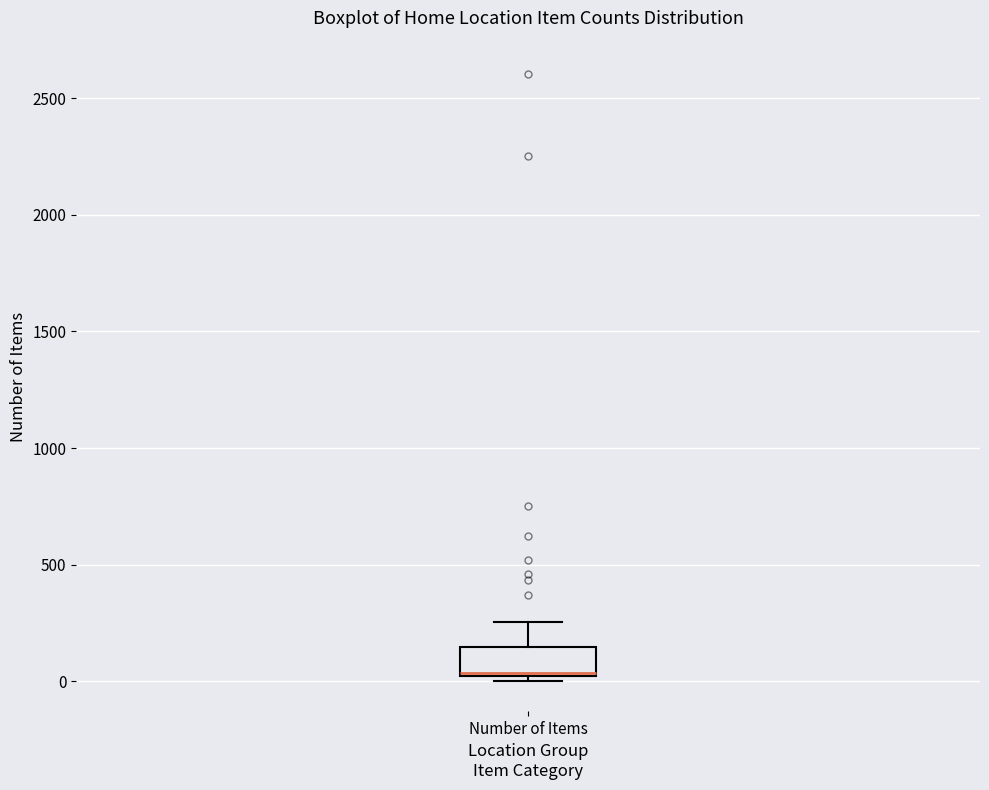

Where is the lower edge of the box for Number of Items on the y-axis? The values are not printed on the chart, so give them approximately, as read against the axis.

0